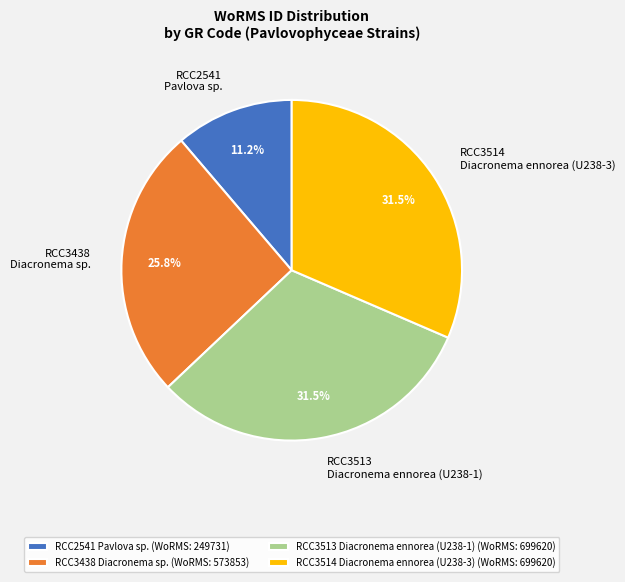

What is the ratio of the value at RCC3438 Diacronema sp. (WoRMS: 573853) to the value at RCC3513 Diacronema ennorea (U238-1) (WoRMS: 699620)?

0.8